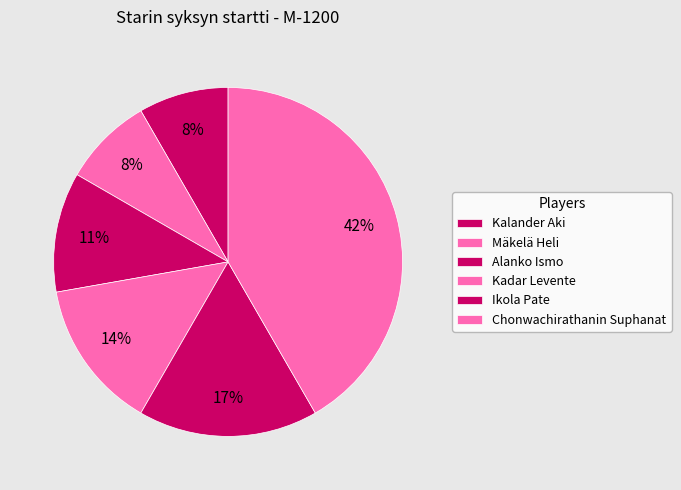

How many segments does this pie chart have?

6